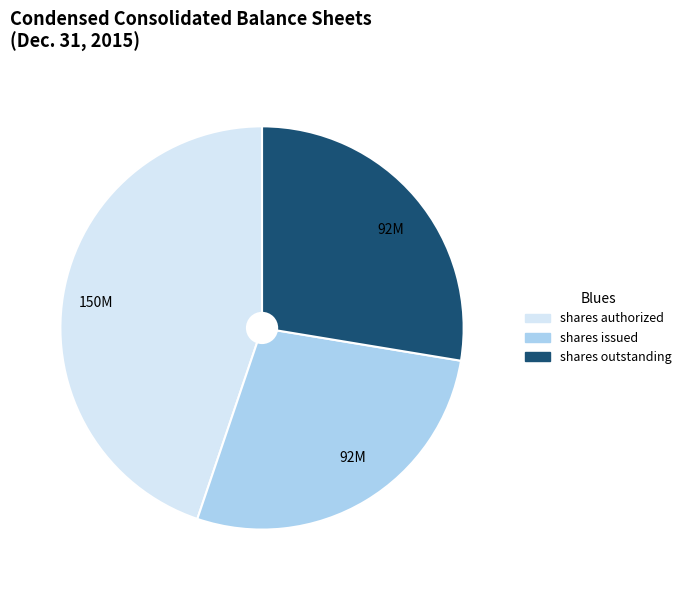

Does any single category account for the majority?

No